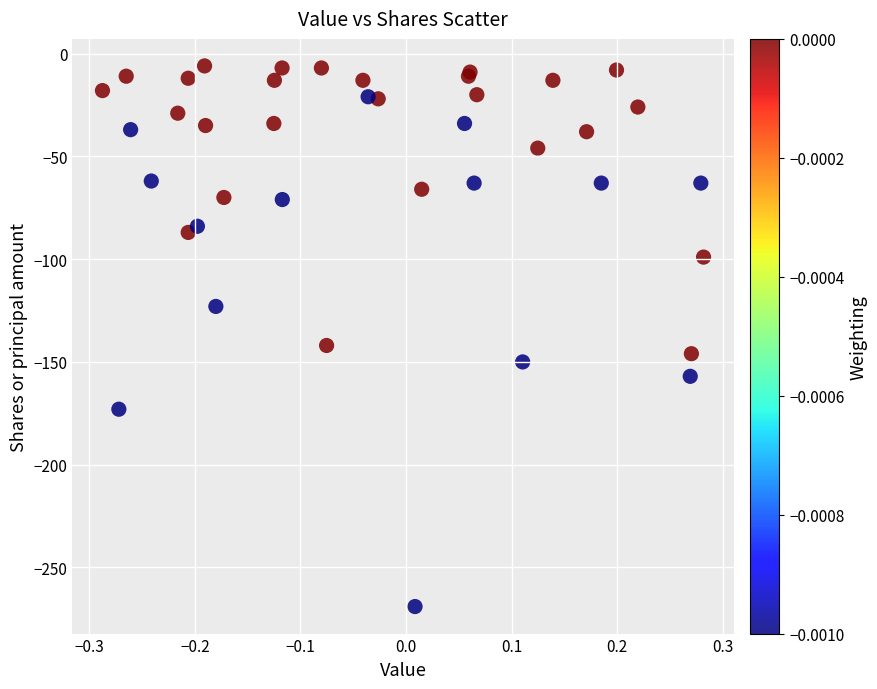

What Y value in the scatter plot is closest to -137?

-142